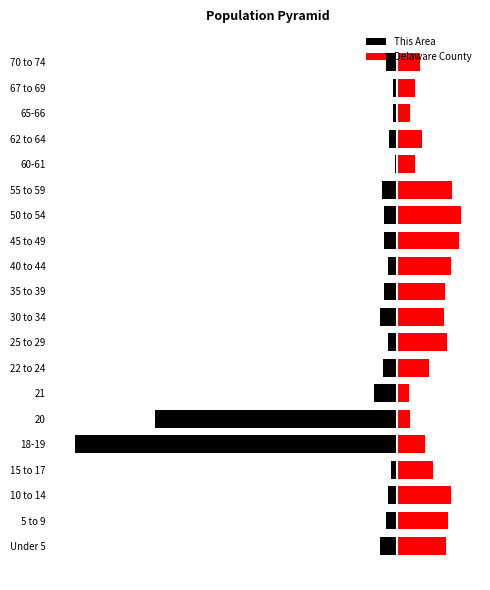

What is the minimum value for Delaware County?

1.6